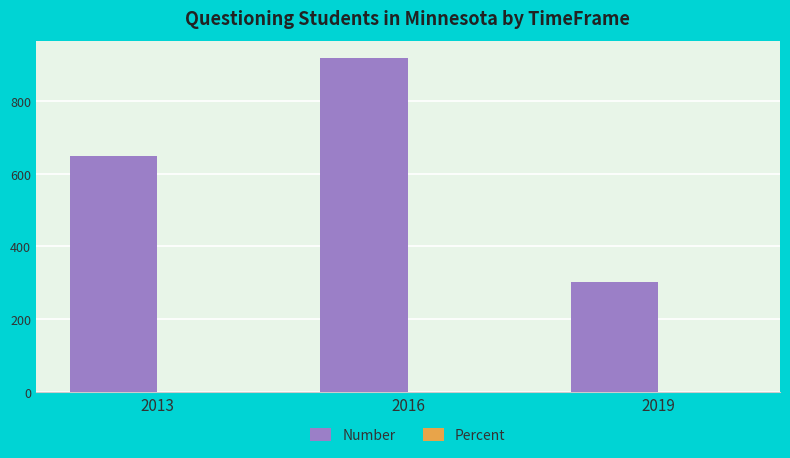

Which category has the highest value in the Number series?

2016